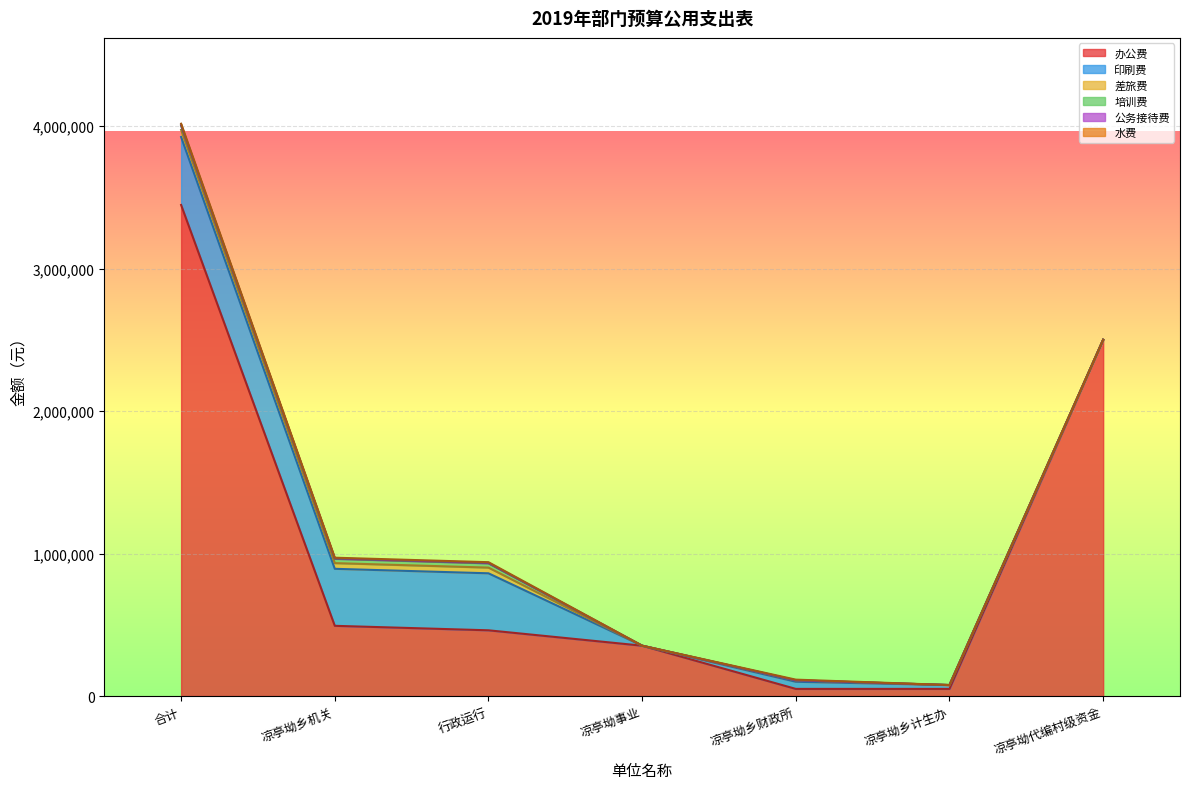

What is the average value of the 培训费 series?

12857